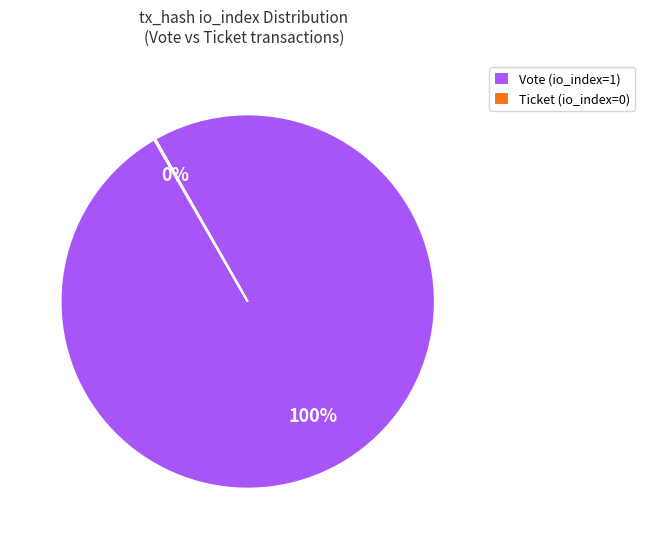

True or false: Vote (io_index=1) accounts for 100% of the total.

True